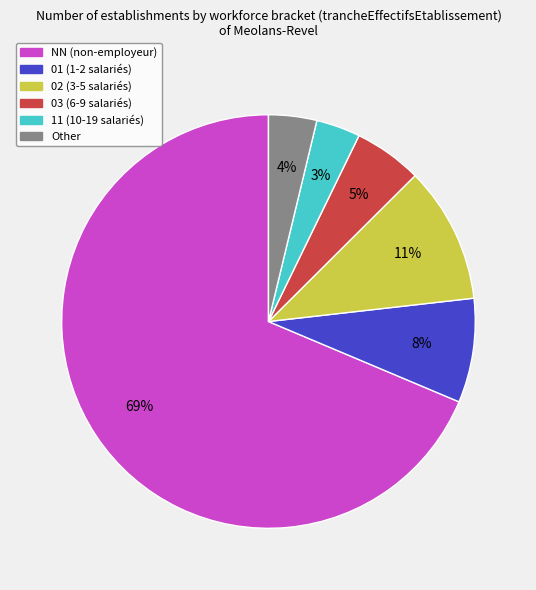

Do 02 and 01 together represent more than half of the pie?

No